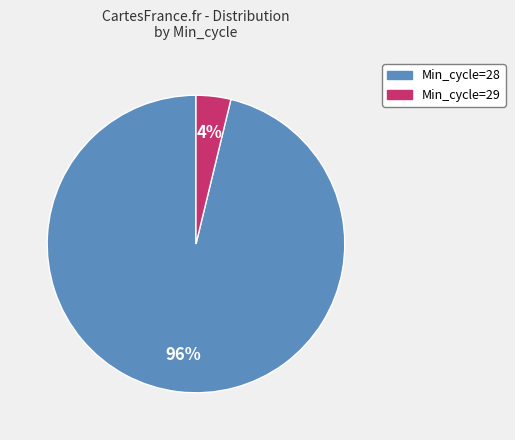

Does any single category account for the majority?

Yes